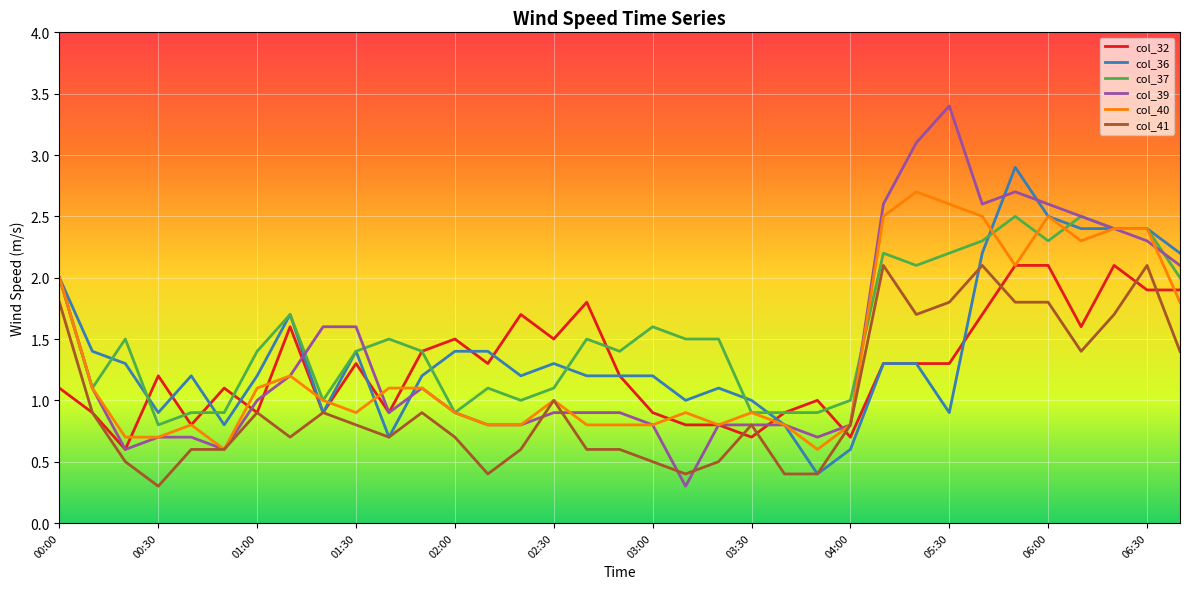

What is the highest value of the col_40 series?

2.7